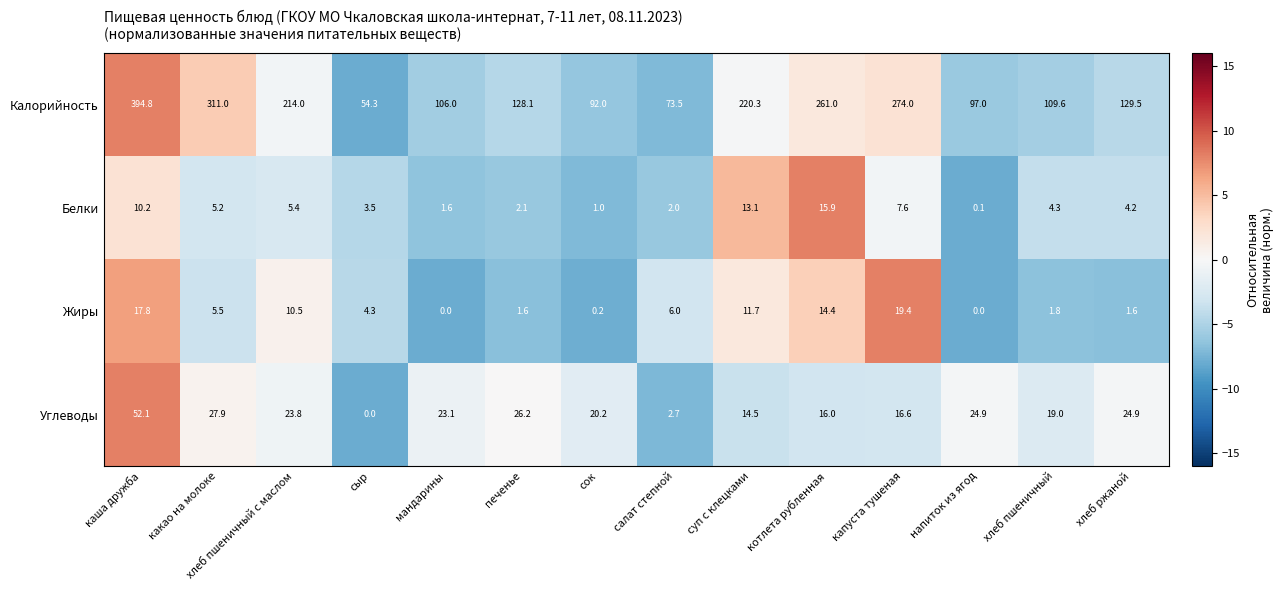

What is the difference between the highest and lowest values at сыр?

54.3